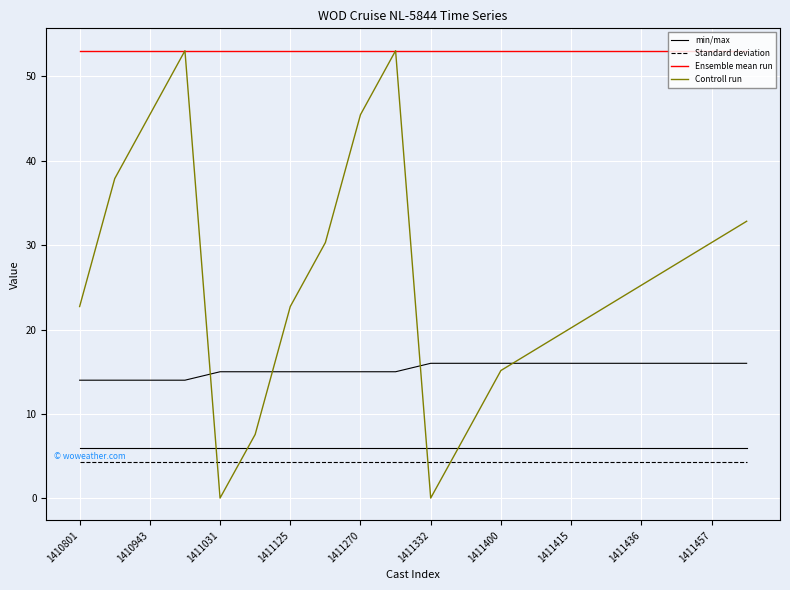

True or false: min/max and Ensemble mean run intersect in this chart.

False